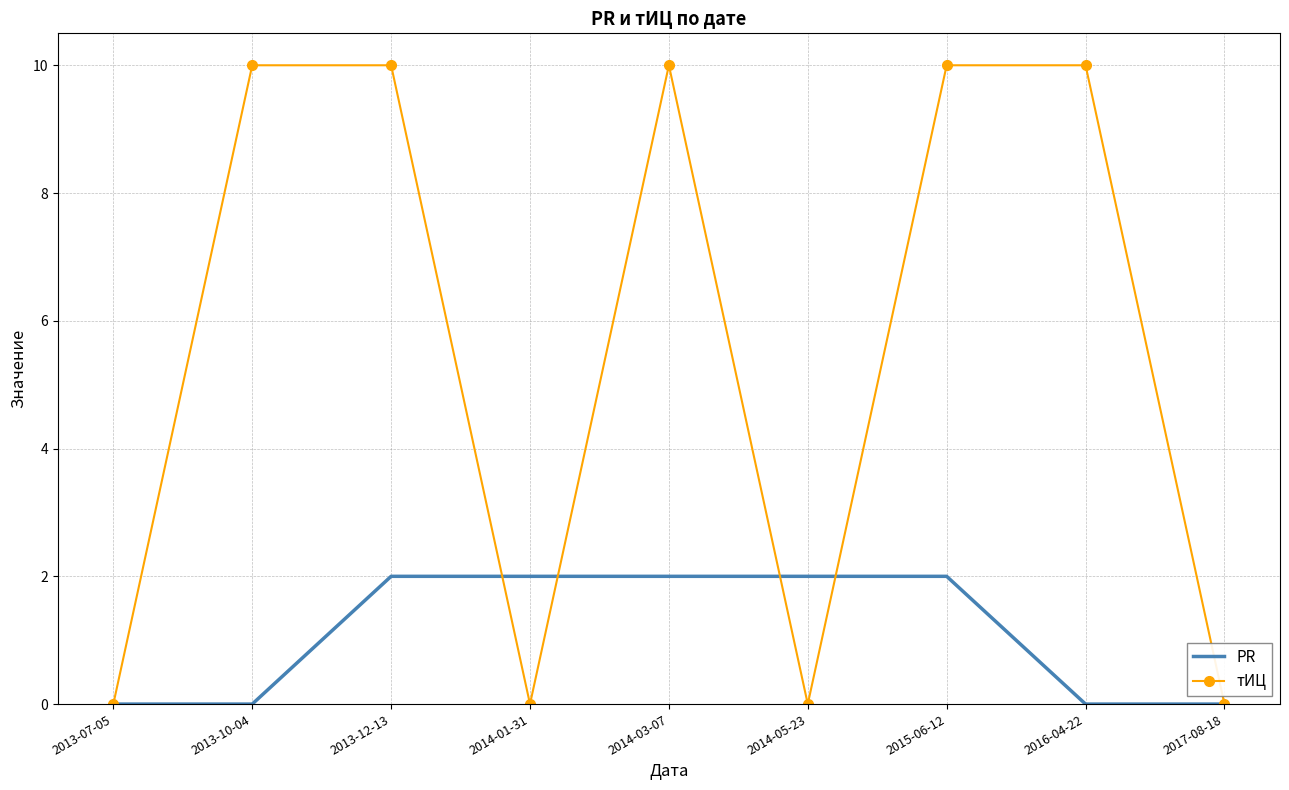

What position from the left is 2013-07-05?

1